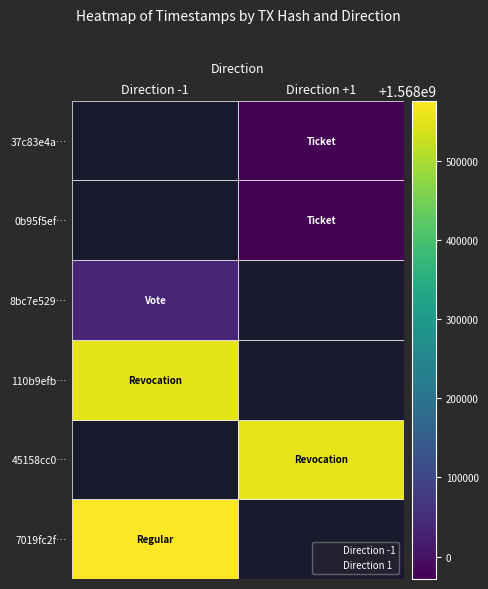

What are all the series names shown in the legend?

Direction -1, Direction 1